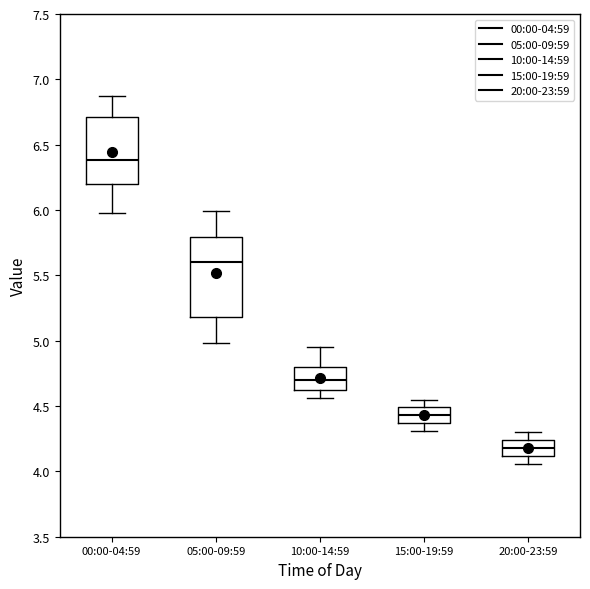

Where is the upper edge of the box for 05:00-09:59 on the y-axis? The values are not printed on the chart, so give them approximately, as read against the axis.

5.80